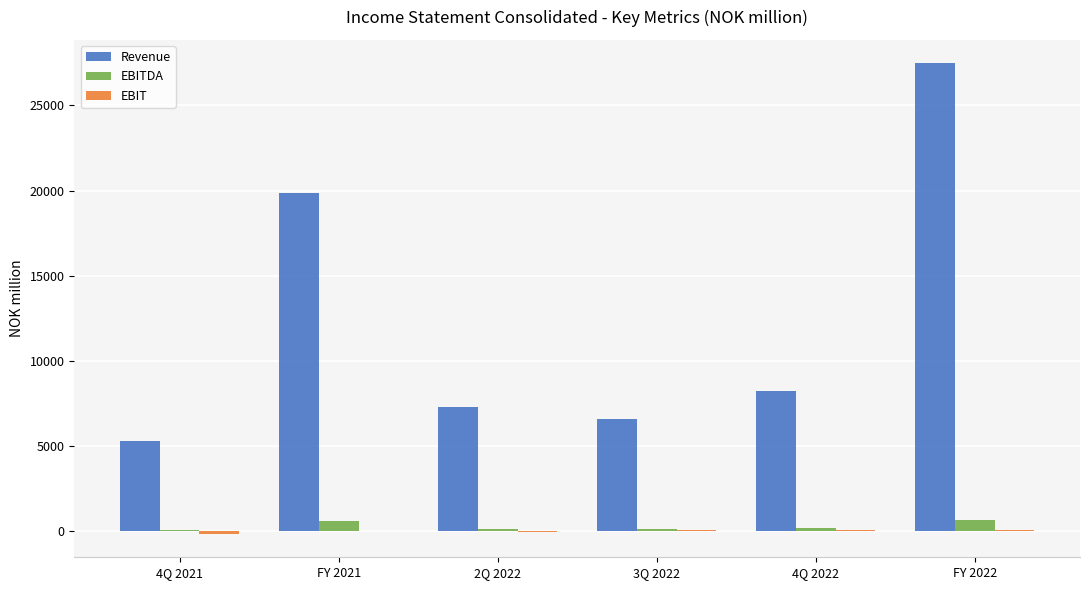

Is it true that Revenue equals 11745.7 at FY 2022?

False